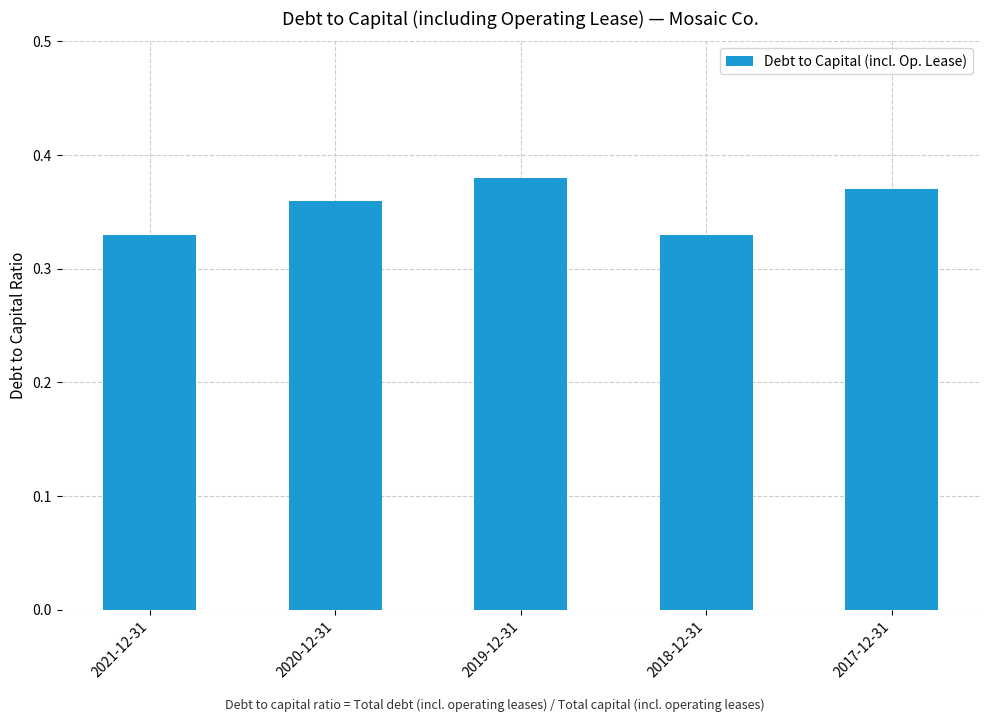

How many data points does each series have?

5